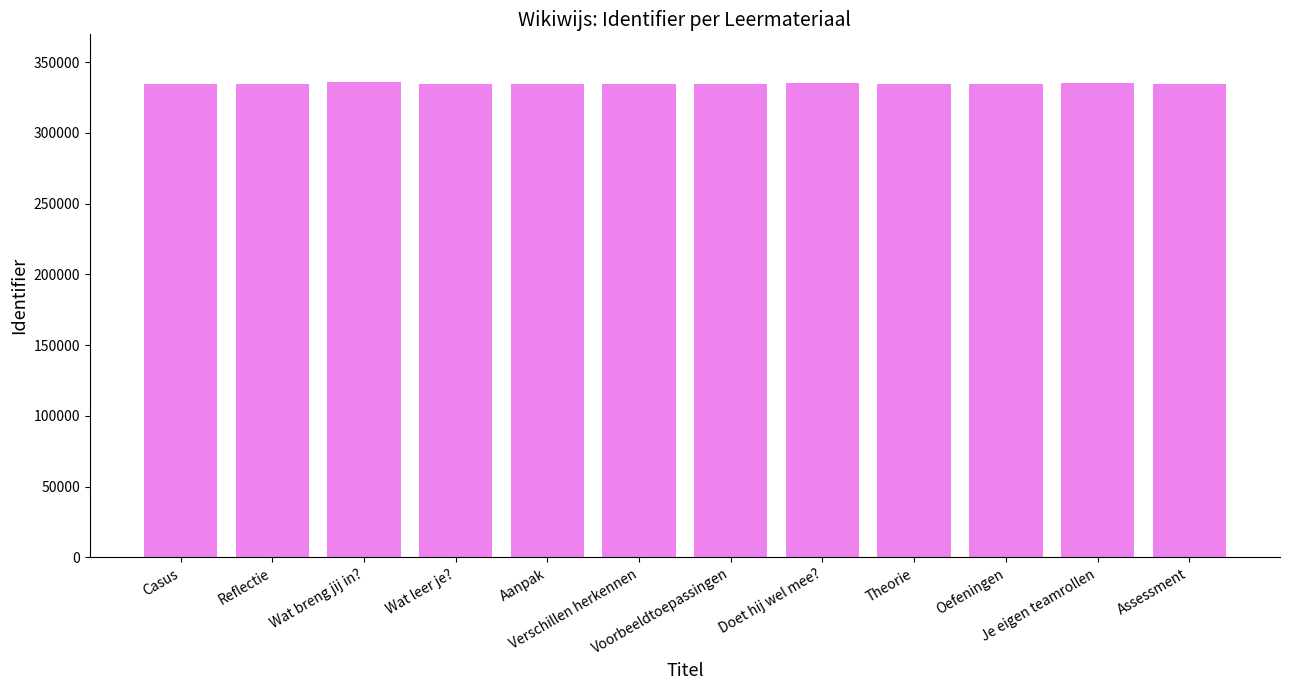

What is the average value?

334919